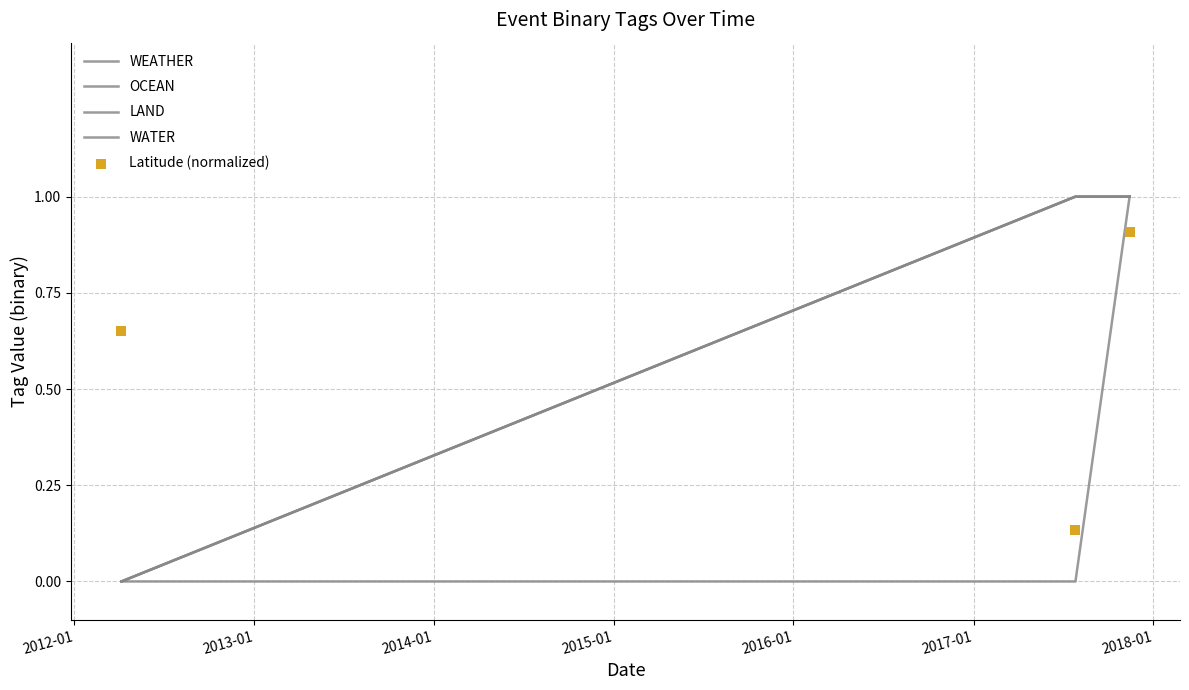

Which series contains the lowest Y value?

WEATHER